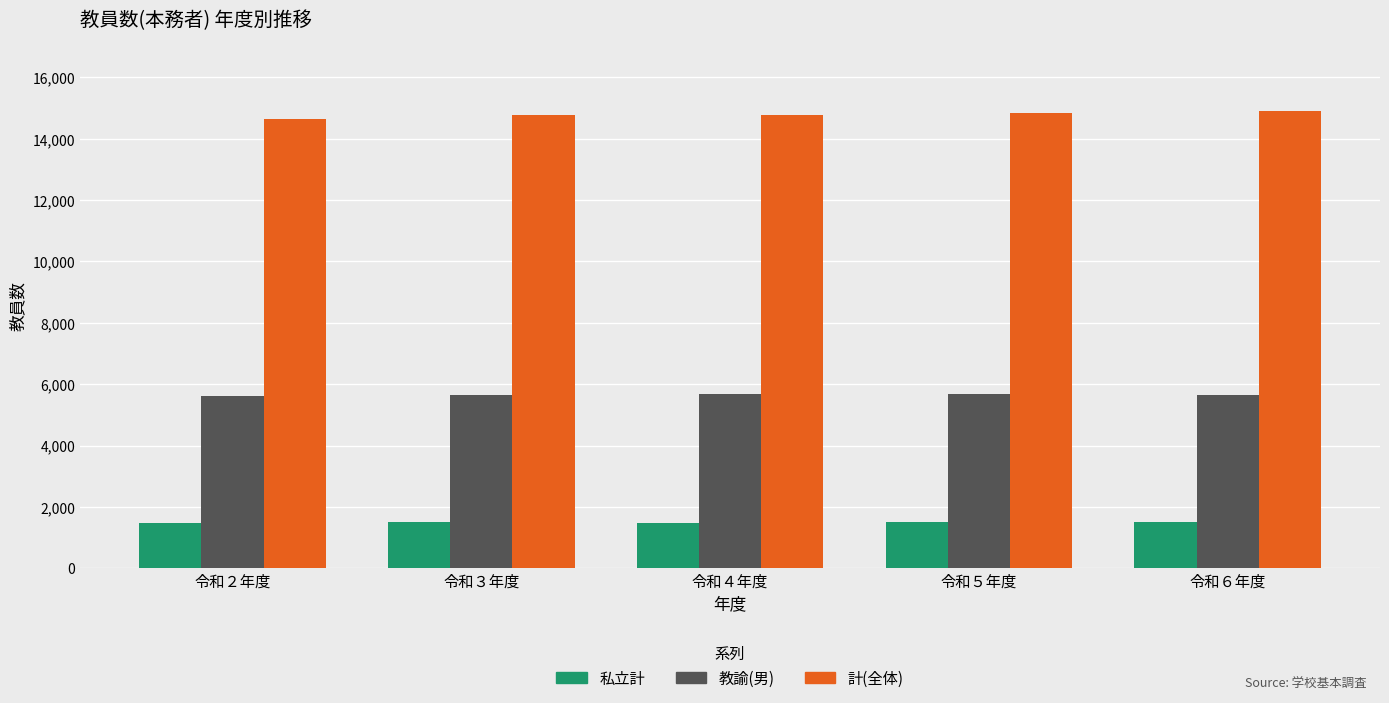

What is the sum of all 計(全体) values?

73958